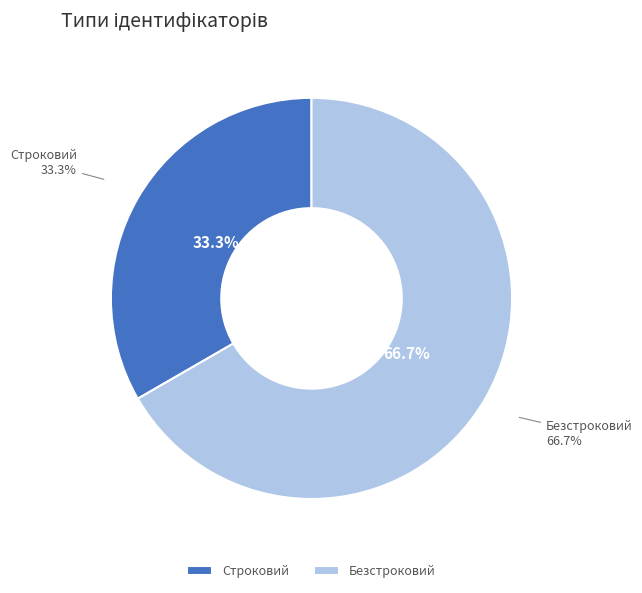

Does Строковий account for over 50% of the chart?

No